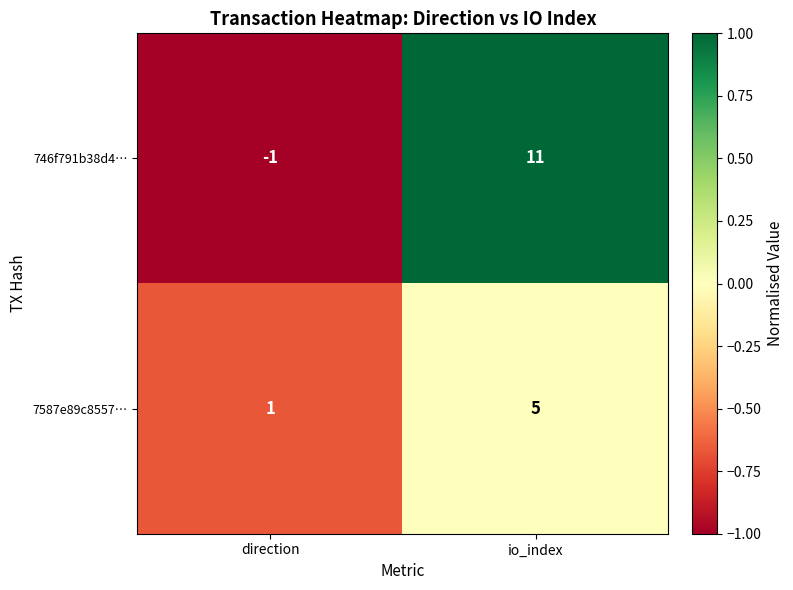

Which label corresponds to the smallest value in the chart?

direction